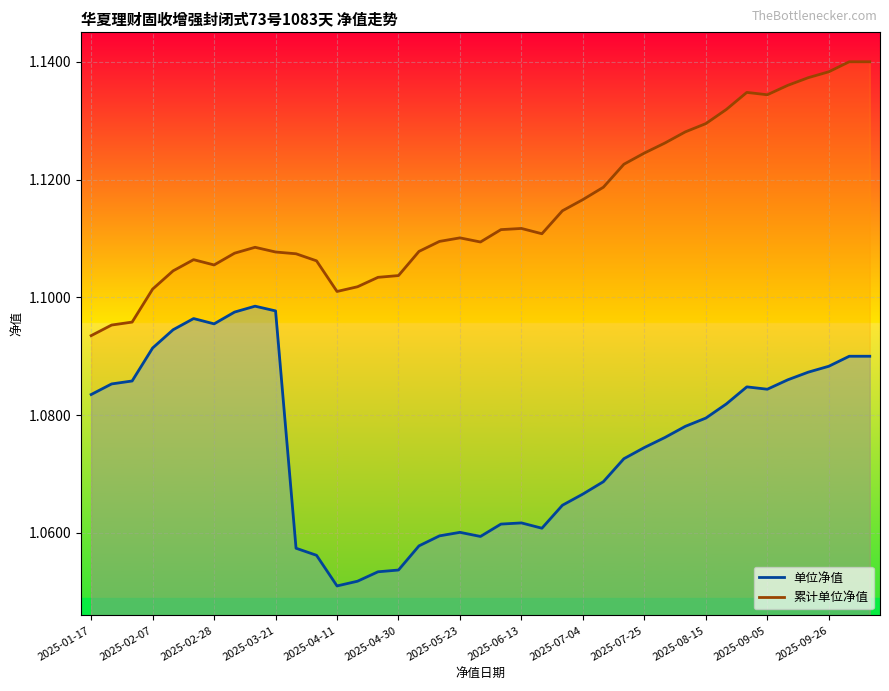

Is it true that 累计单位净值 equals 0.5 at 2025-09-05?

False